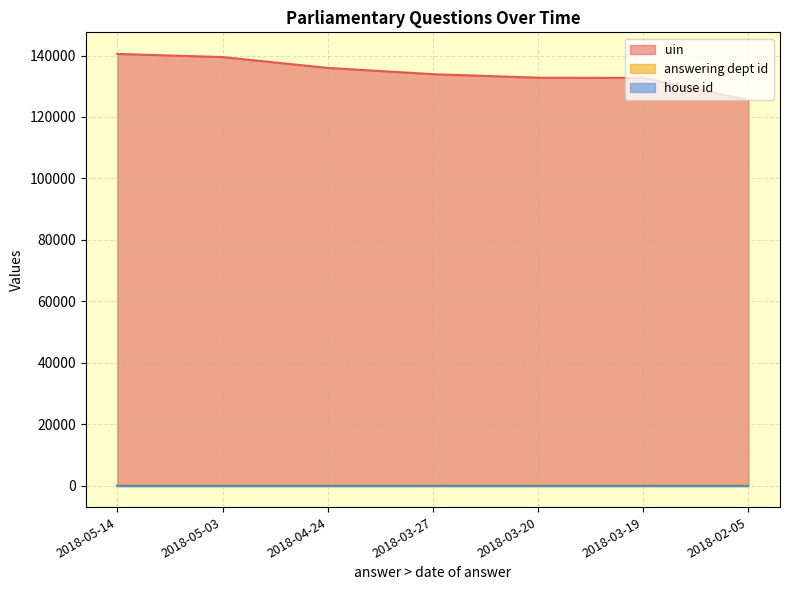

What is the label of the 5th point from the left?

2018-03-20